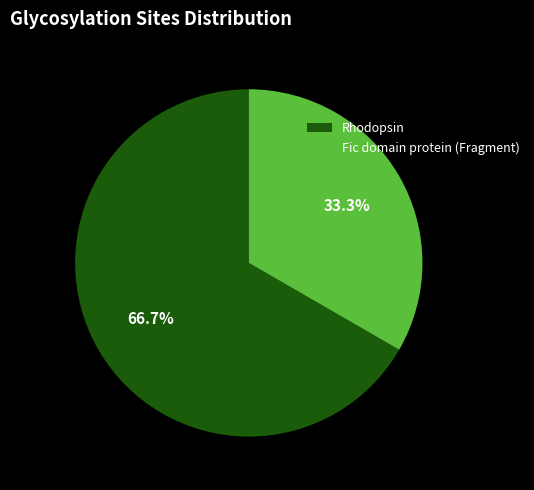

What is the ratio of the value at Rhodopsin to the value at Fic domain protein (Fragment)?

2.0